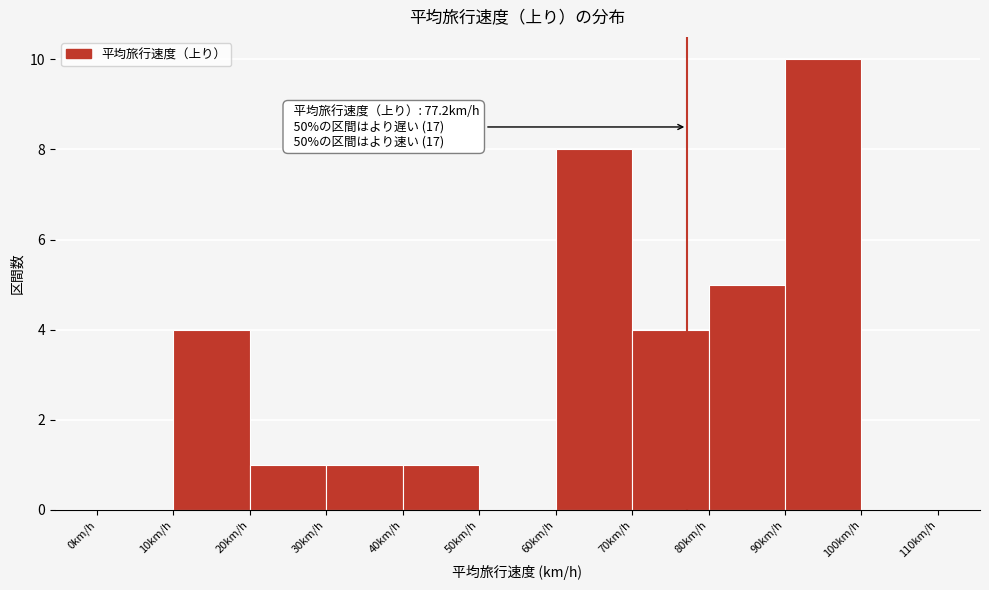

Over which range of the x-axis is the bar tallest?

90 to 100